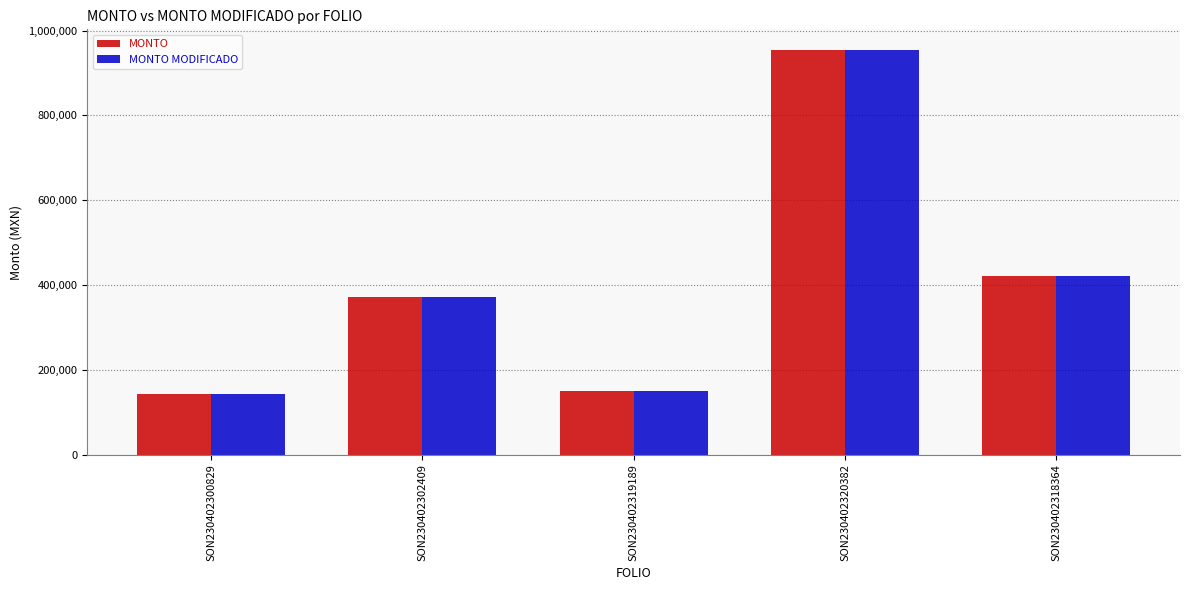

What is the difference between the maximum and second lowest values in the MONTO series?

805917.3